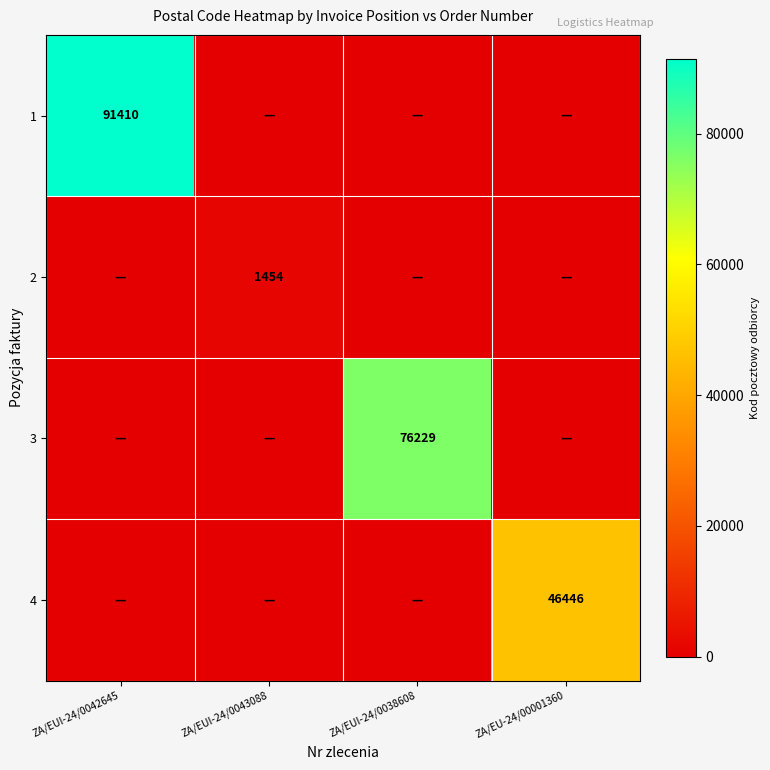

List the labels in order of 4 value, largest first.

ZA/EU-24/00001360, ZA/EUI-24/0042645, ZA/EUI-24/0043088, ZA/EUI-24/0038608